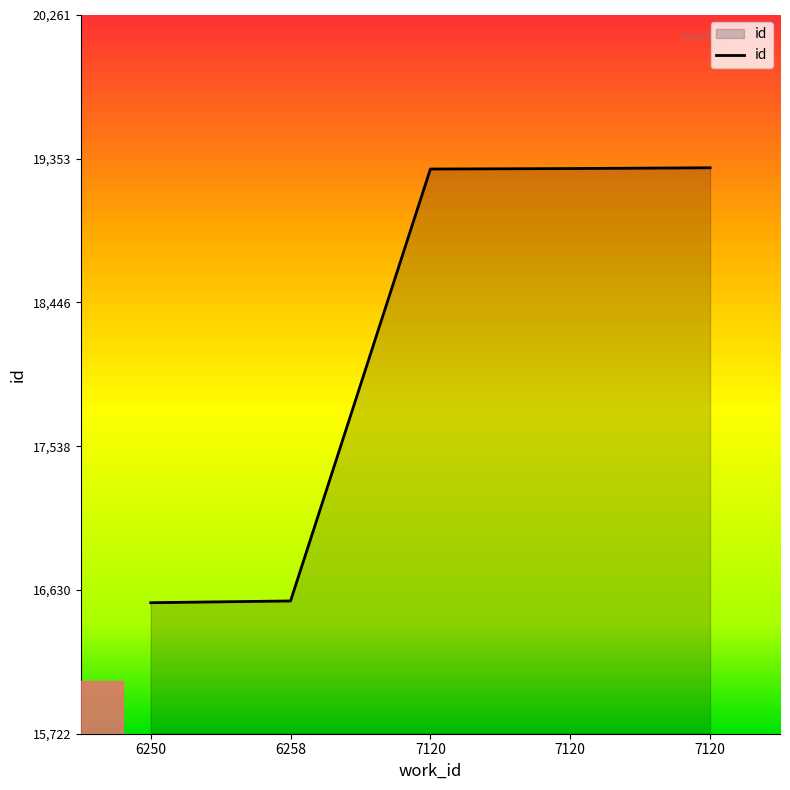

Does the chart display data point markers on the line(s)?

No